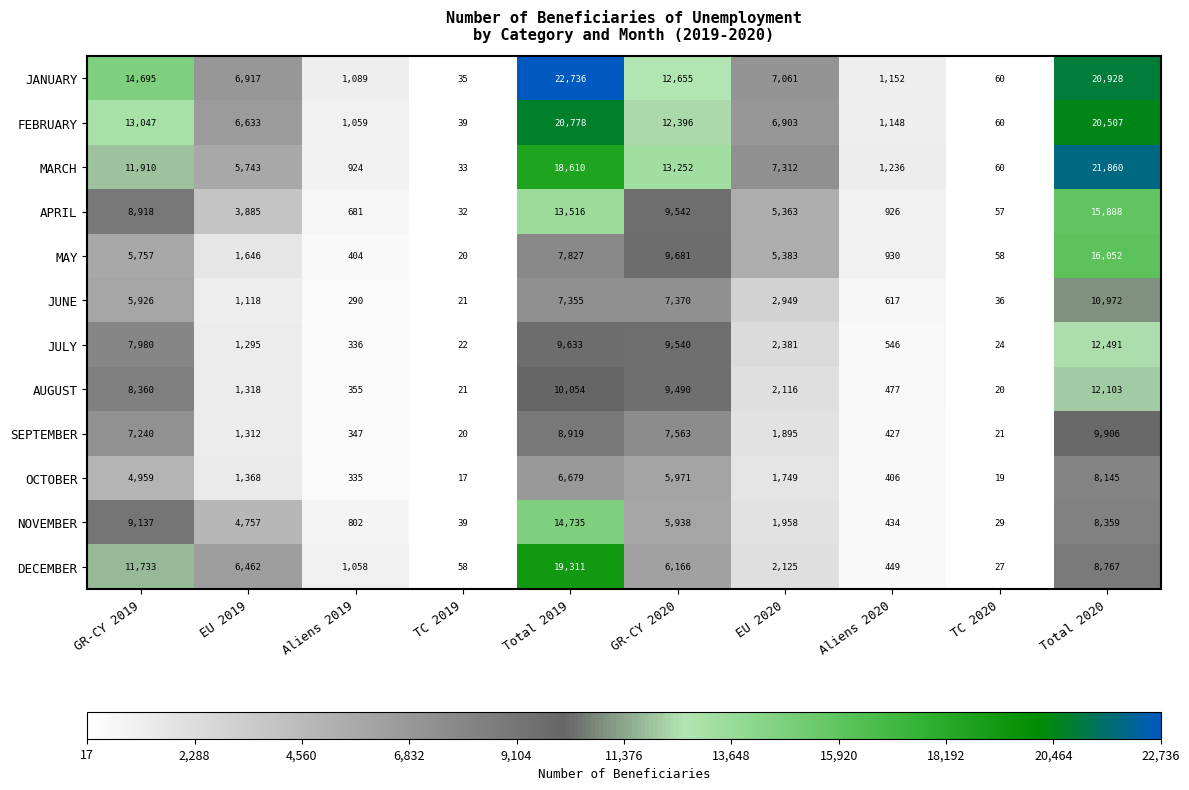

What is the smallest value displayed?

17